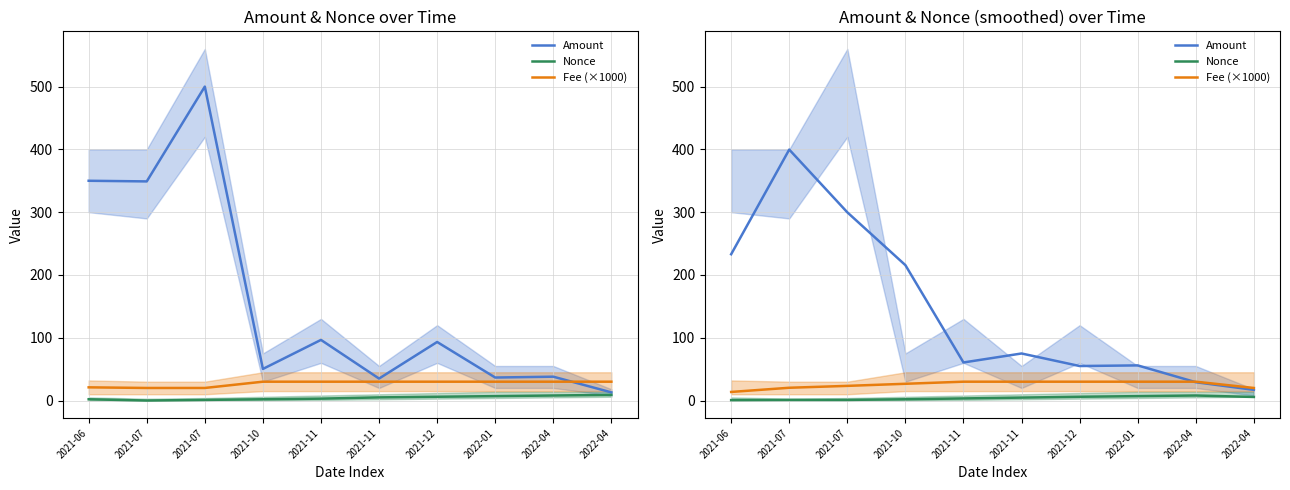

What is the average value of the Nonce series?

3.9